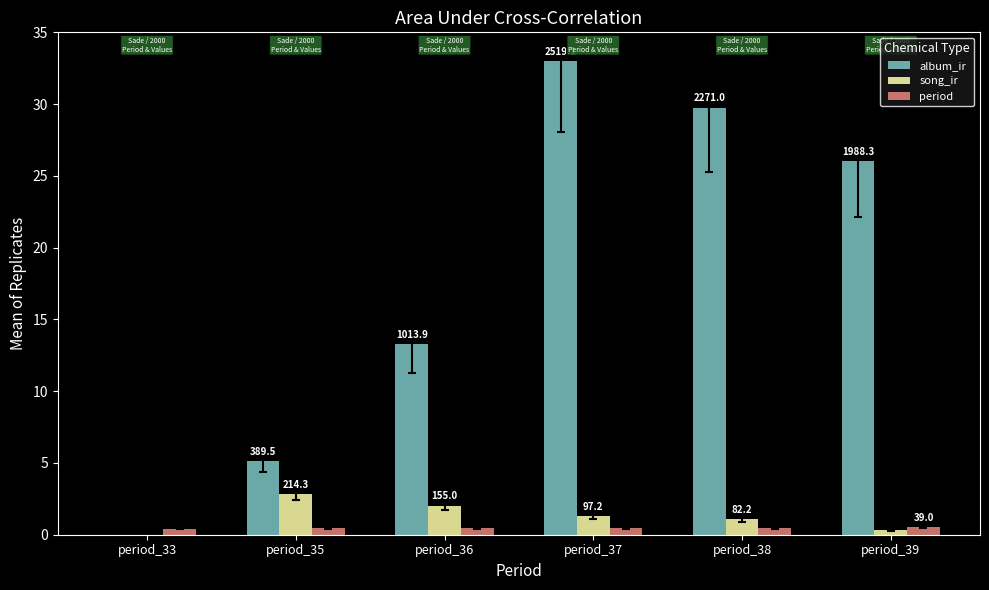

How many groups of bars are there?

6